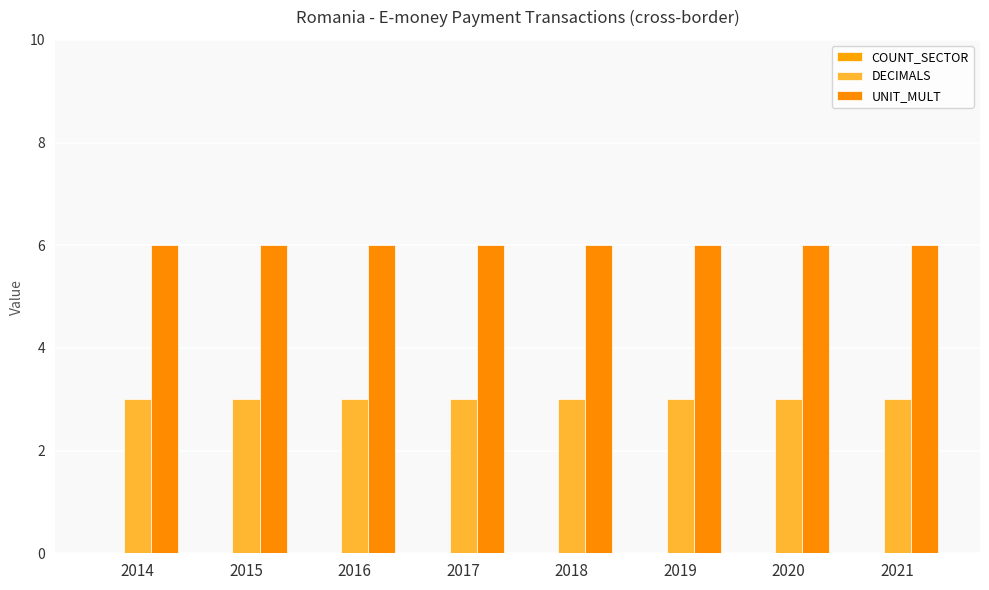

Rank the series by their average value, from highest to lowest.

UNIT_MULT, DECIMALS